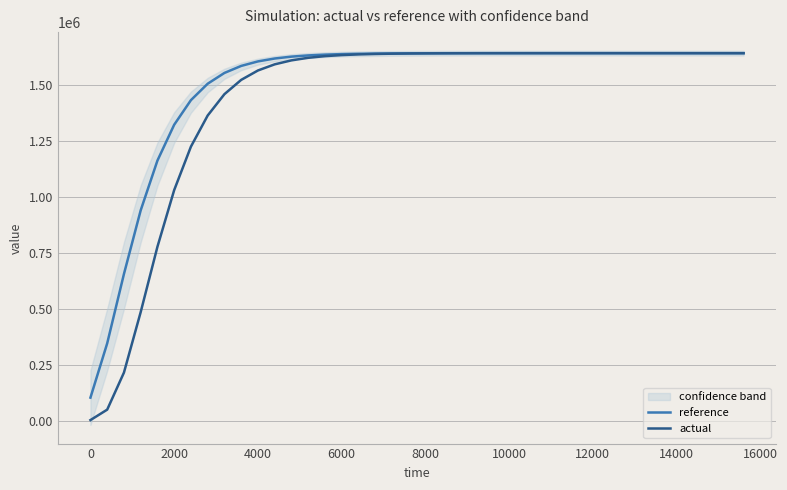

What is the minimum value for reference?

103395.1